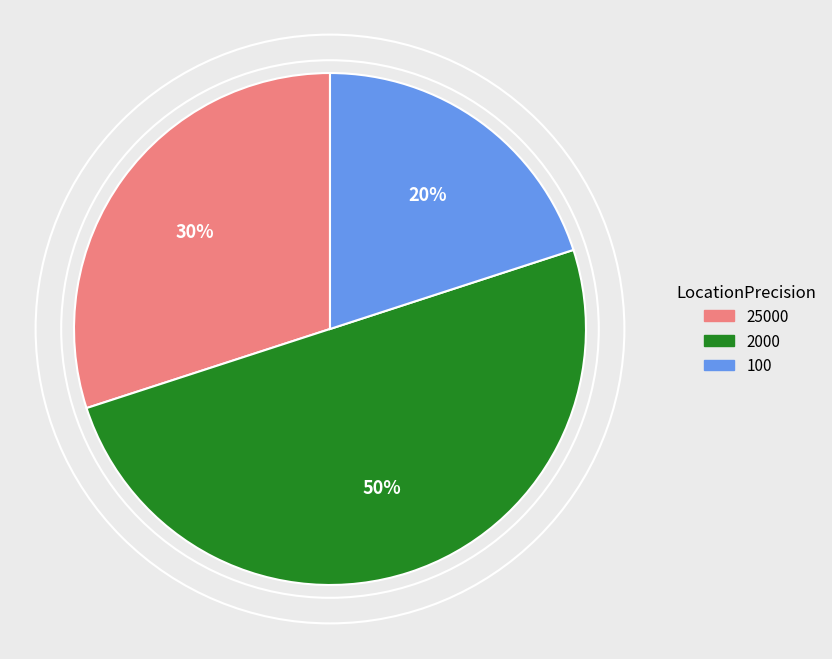

Which has a higher value, 100 or 2000?

2000